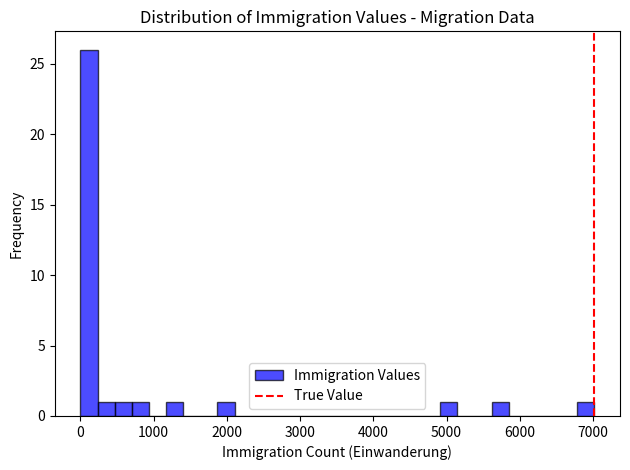

Around what value on the x-axis is the tallest bar? Give the approximate position of its centre, as read against the axis.

100